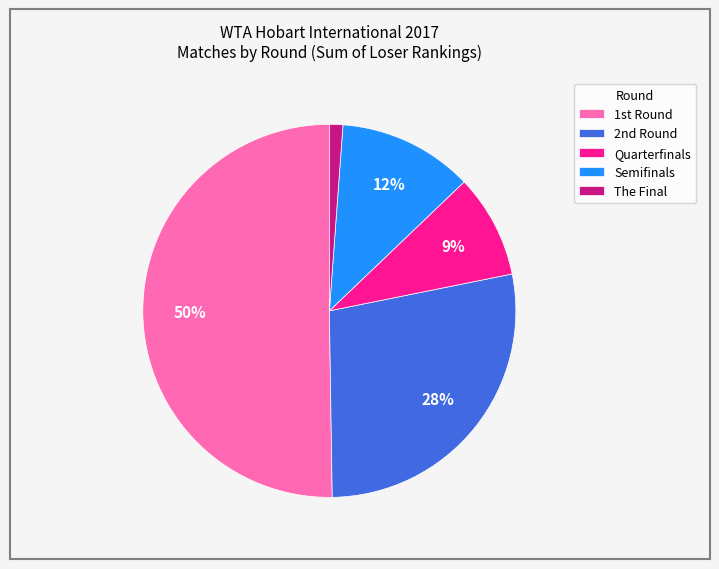

How many slices are in this pie chart?

5